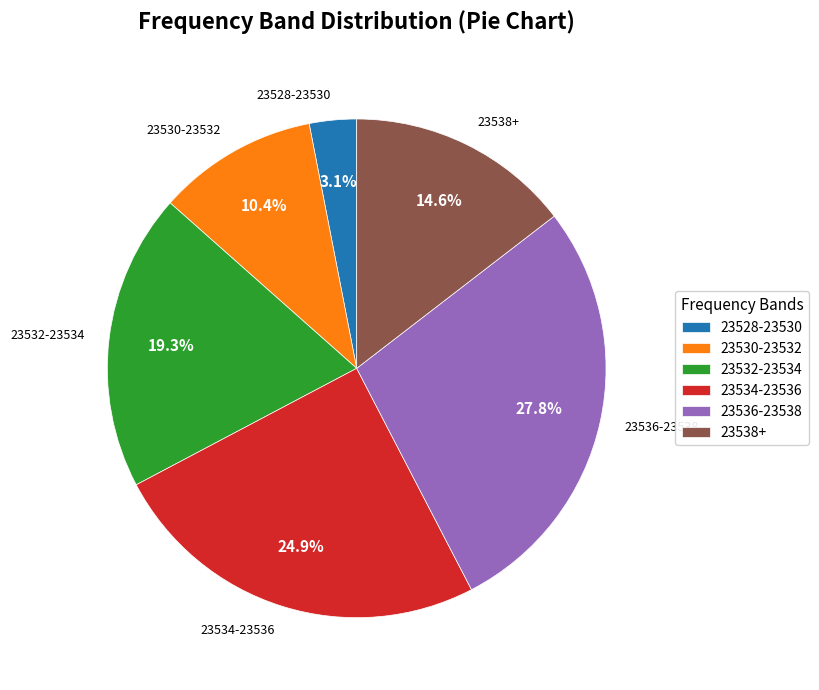

What percentage do 23530-23532 and 23536-23538 together represent?

38.2%